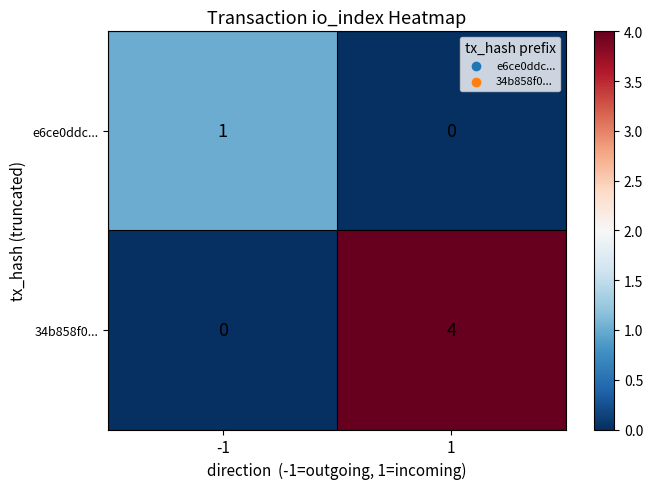

Which series has the largest total across all categories?

34b858f0...